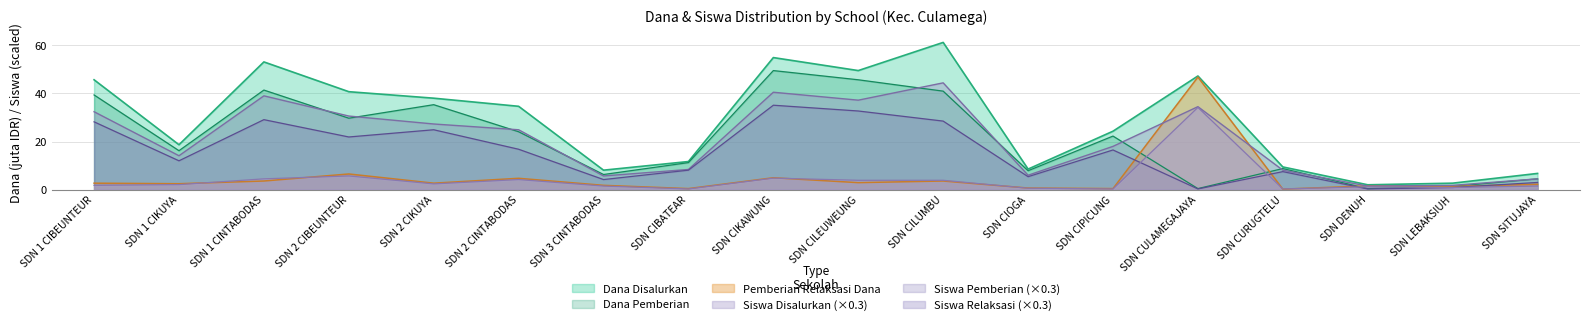

In Dana Pemberian, how many points are lower than both neighbors (excluding endpoints)?

6